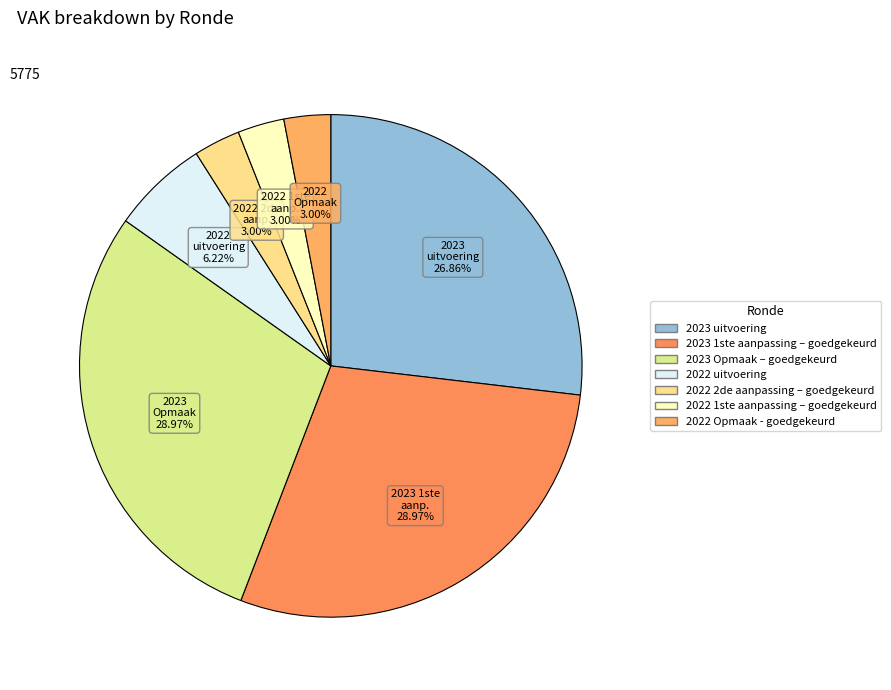

Count the number of slices in the pie.

7